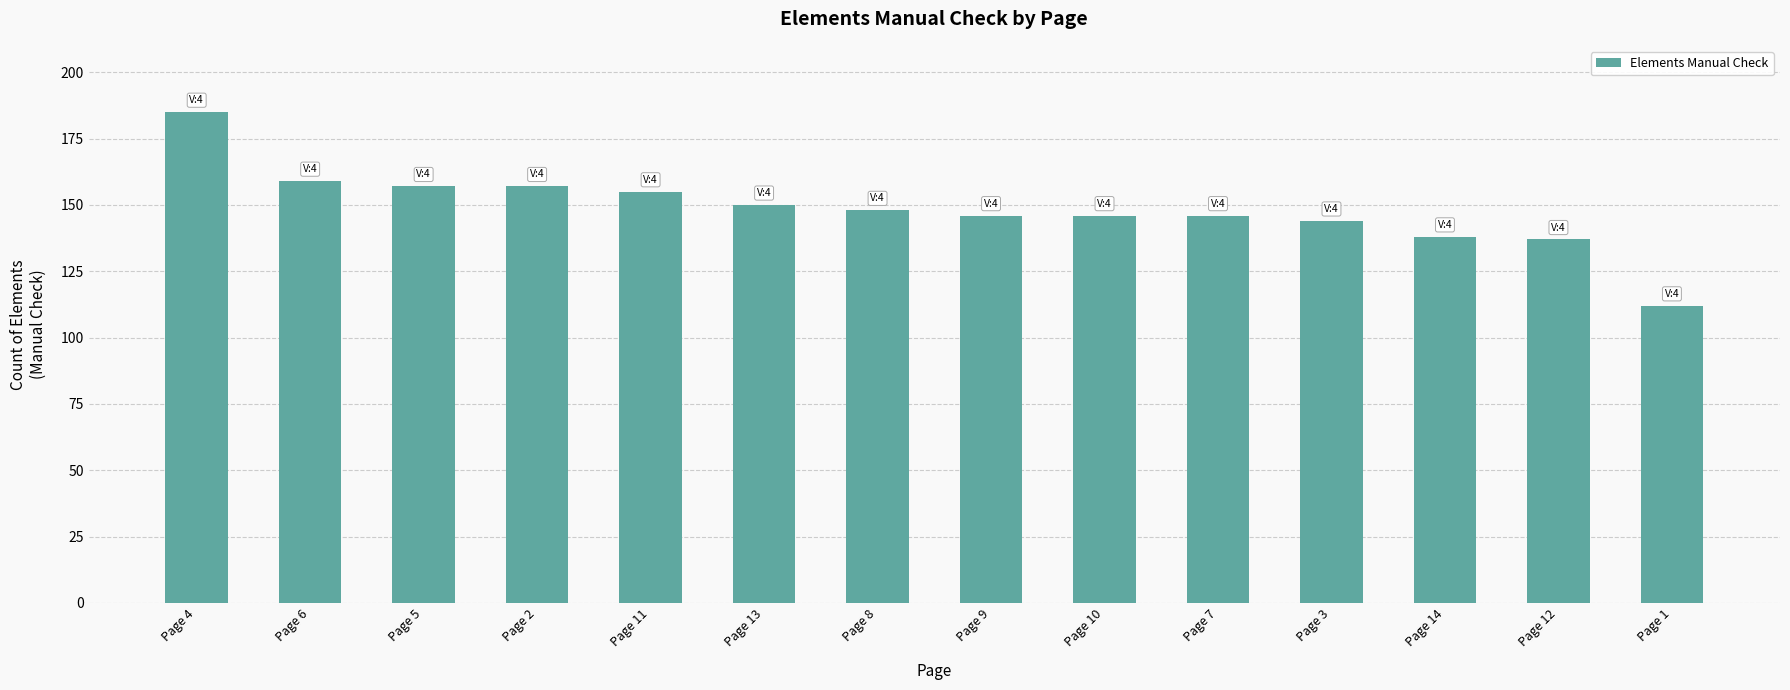

What is the sum of the values at Page 12 and Page 2?

294